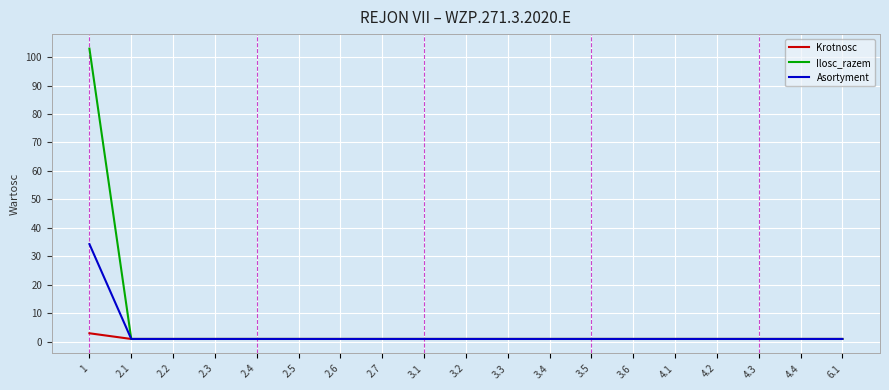

What is the difference between the maximum and minimum values in the Krotnosc series?

2.0